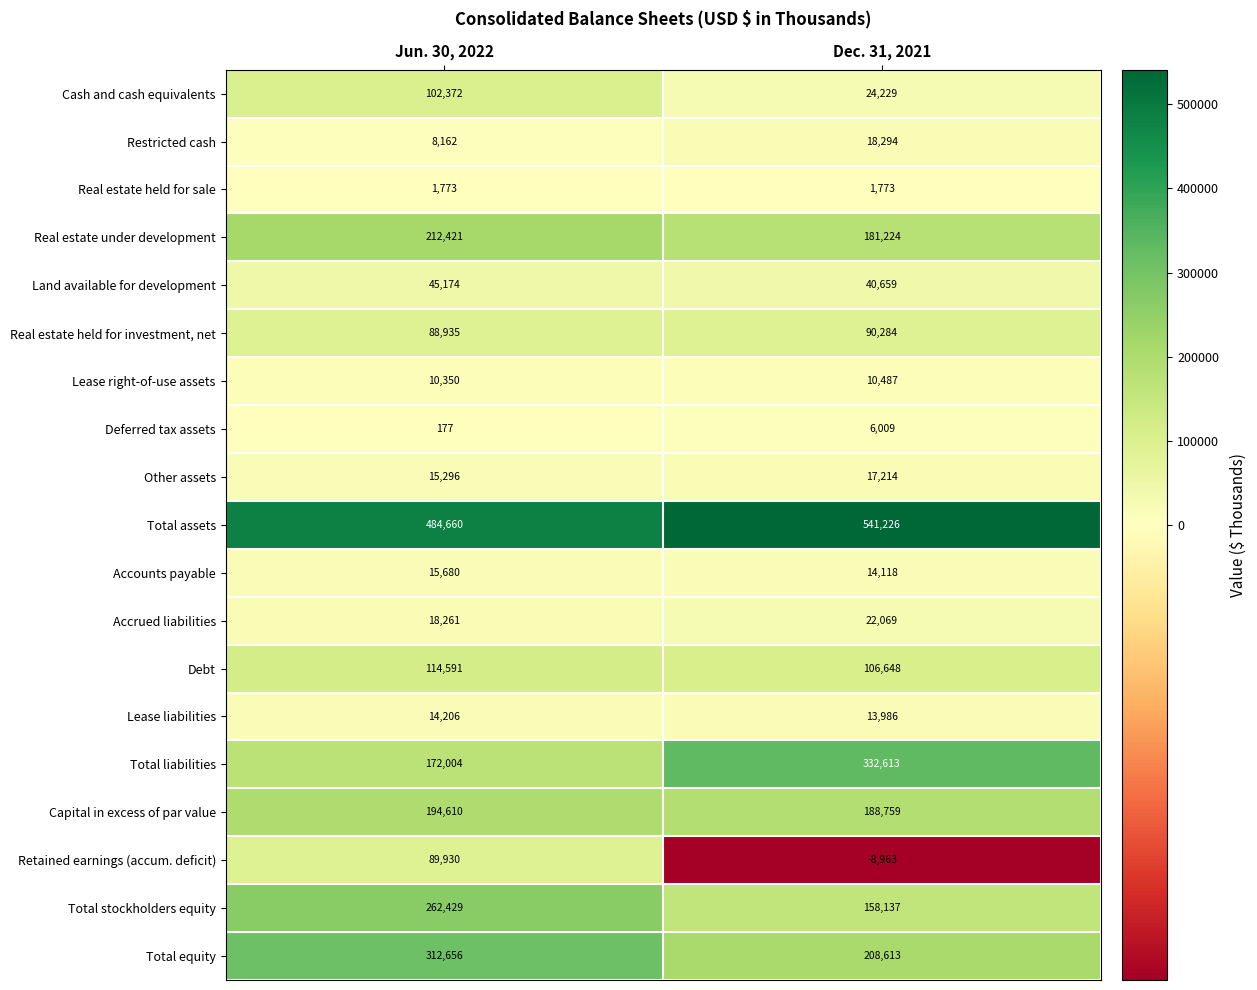

What is the difference between the maximum and minimum values in the Other assets series?

1918